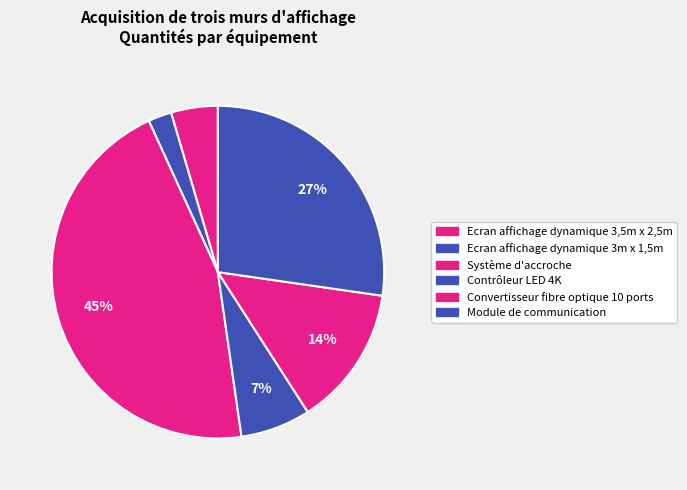

How many segments does this pie chart have?

6